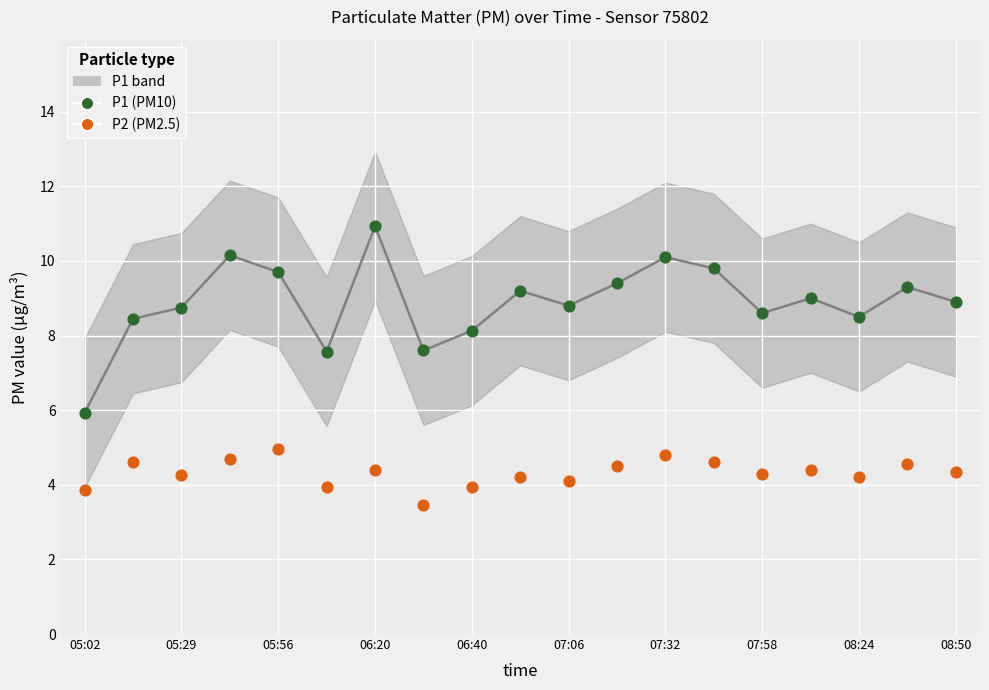

How many points are shown in the scatter plot?

38